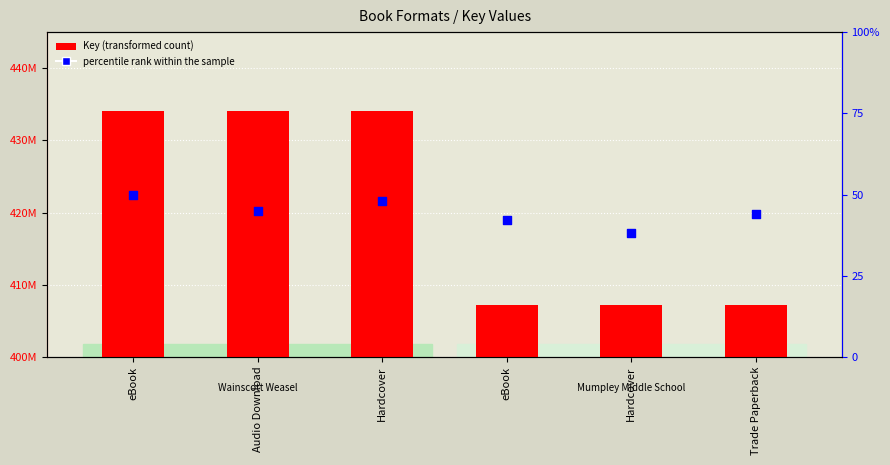

Which series reaches the maximum Y coordinate?

Key (transformed count)